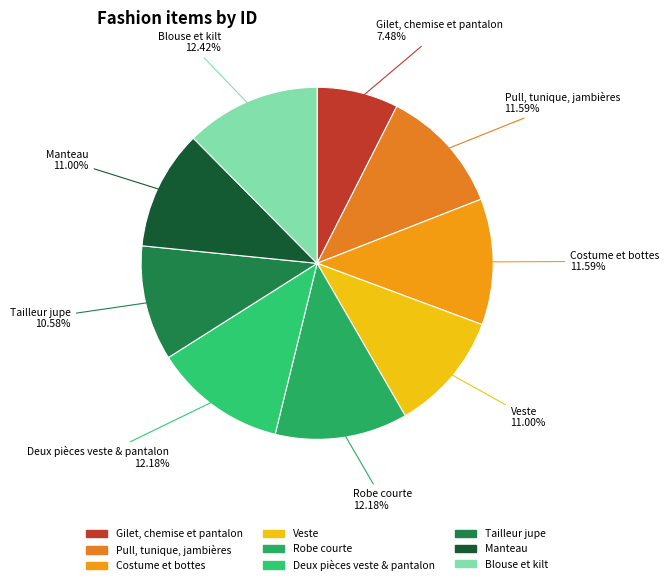

What is the smallest slice in the pie chart?

Gilet, chemise et pantalon